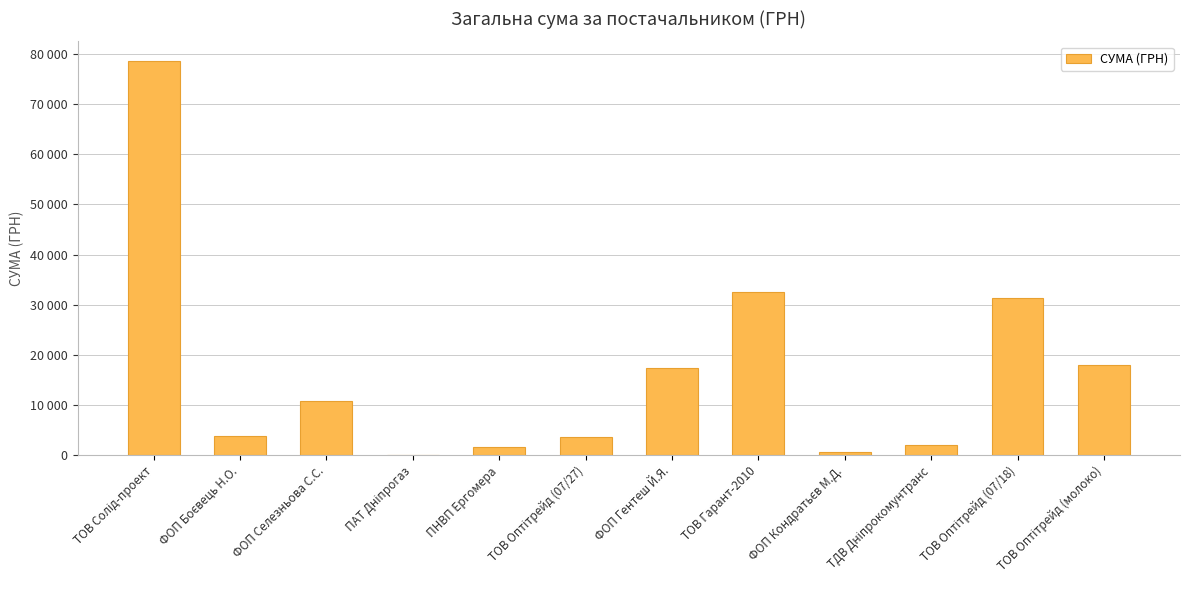

The chart shows a value of 10800.0 at ФОП Селезньова С.С.. True or false?

True